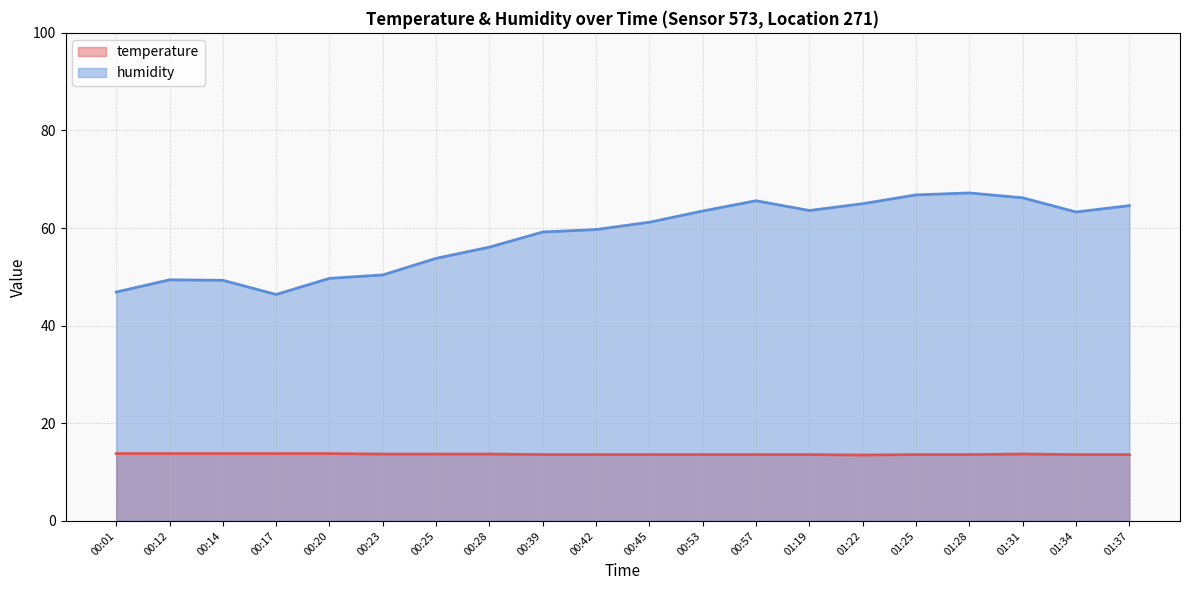

The temperature series shows 13.7 at 00:28. True or false?

True